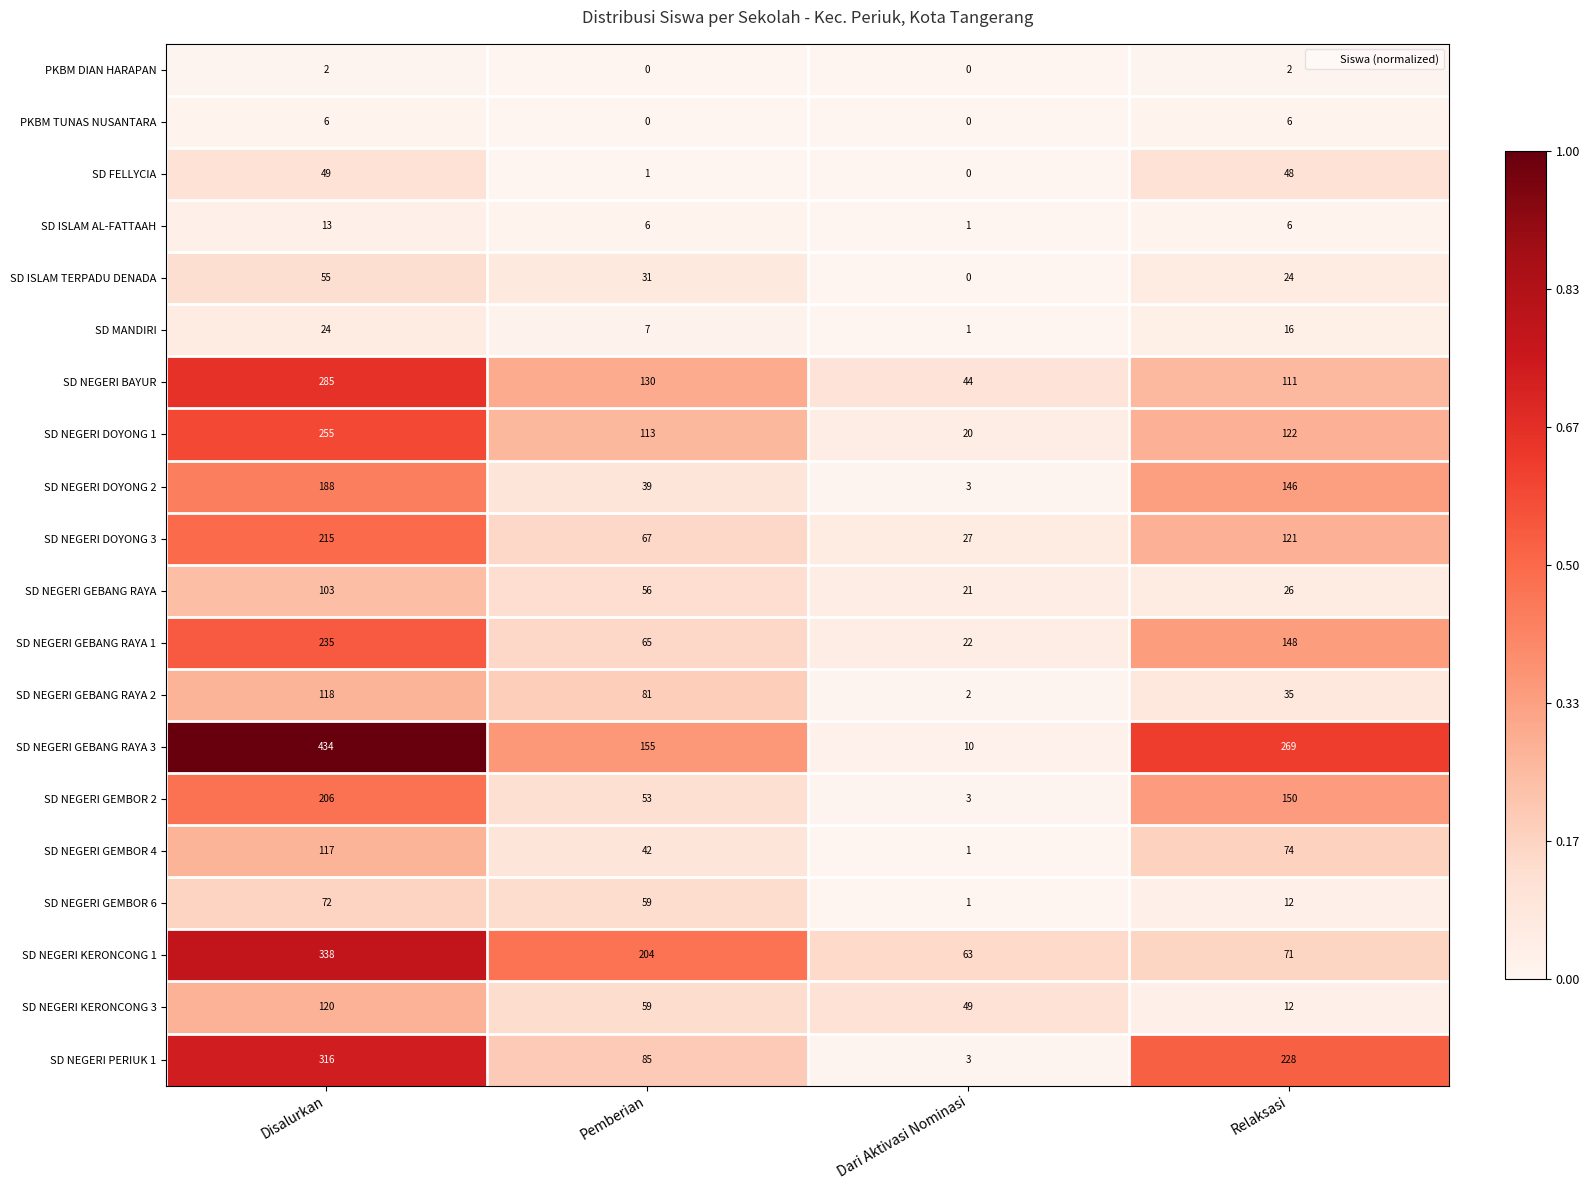

What is the average value of the SD NEGERI KERONCONG 3 series?

60